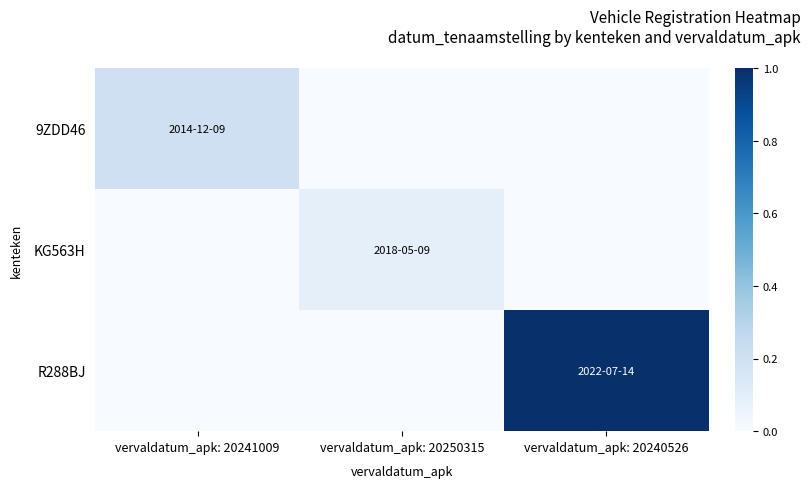

What is the total value across all series at vervaldatum_apk: 20241009?

0.2